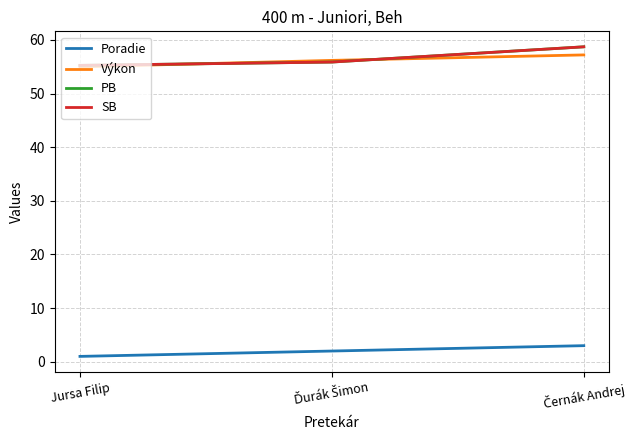

At which category does the chart reach its minimum across all series?

Jursa Filip